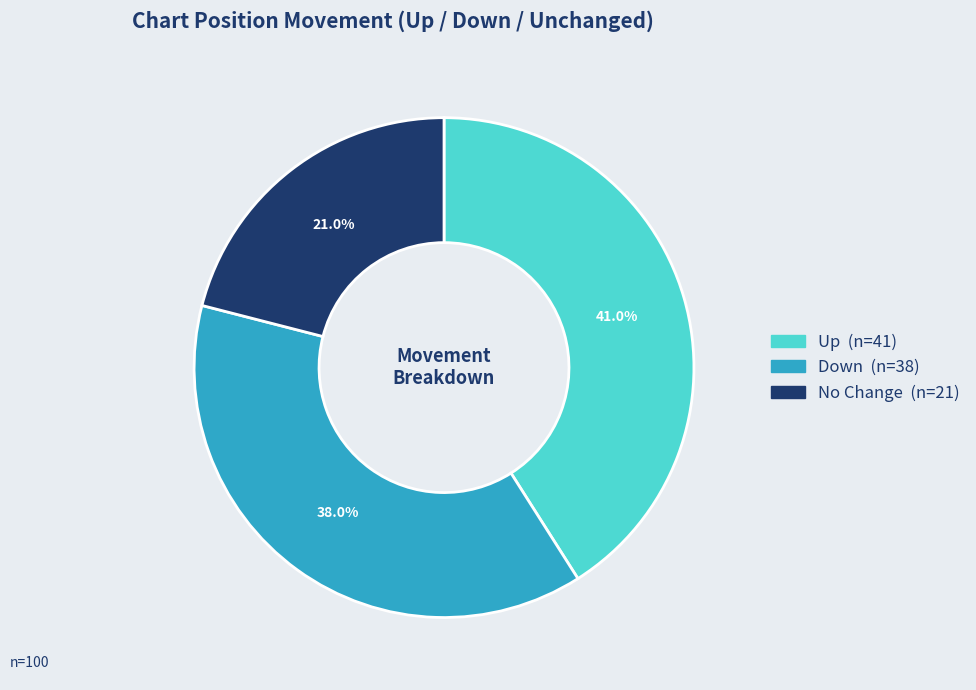

Does any single category account for the majority?

No